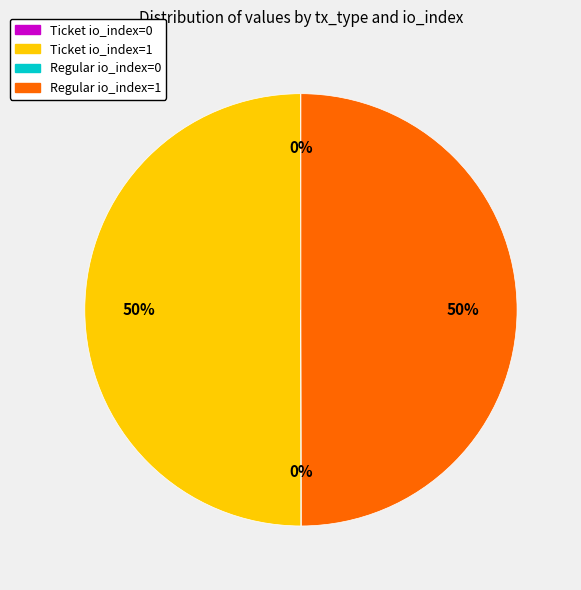

The Ticket io_index=1 slice represents 44% of the pie. True or false?

False